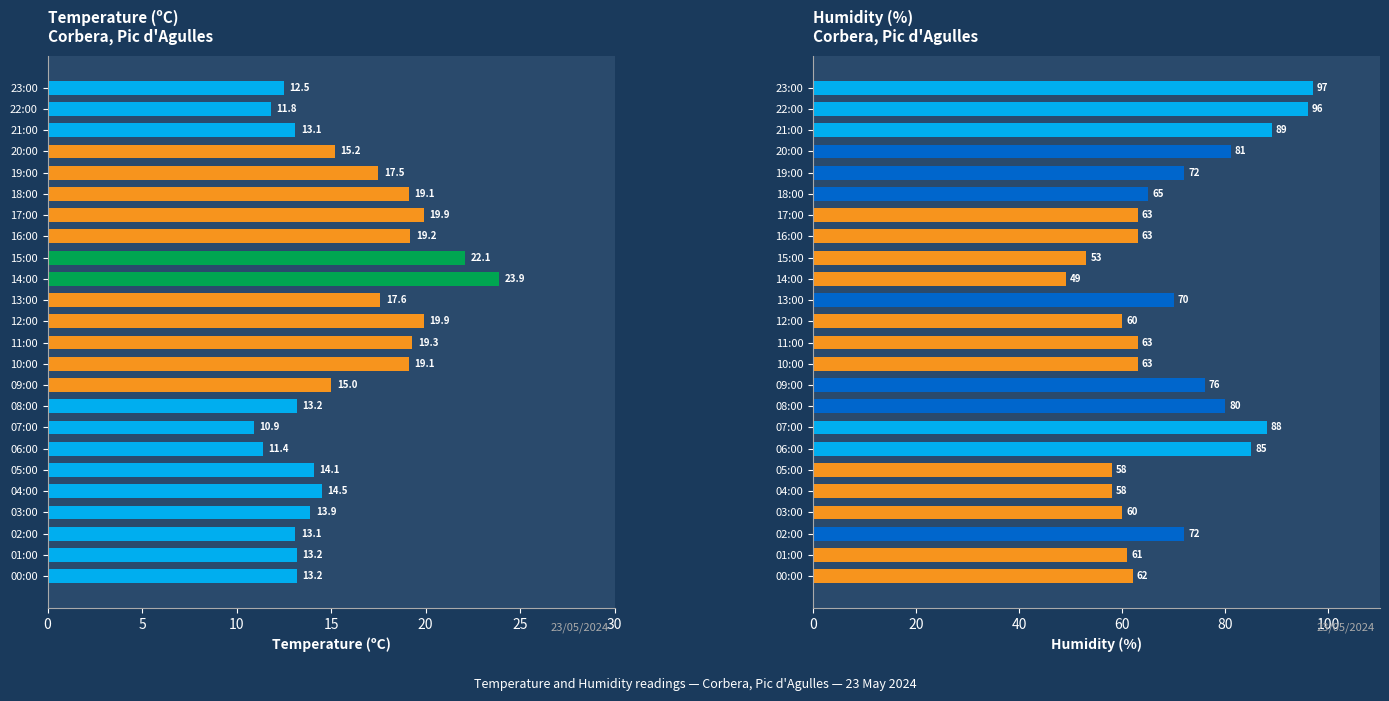

List the series in order of their peak value, lowest first.

Temperature (ºC), Humidity (%)